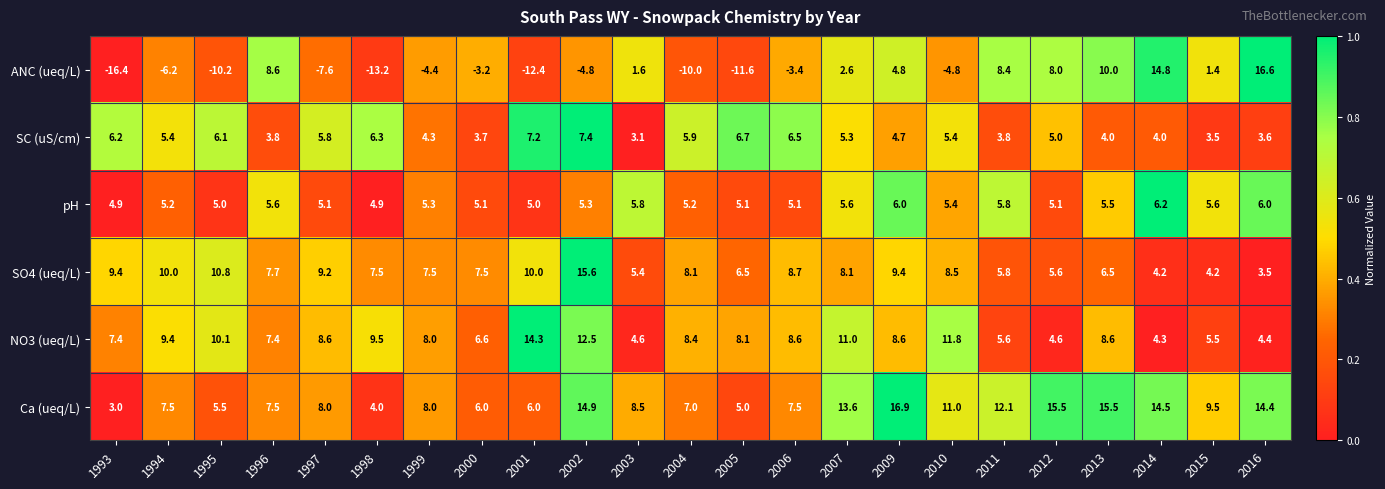

Which series has the widest spread of values?

ANC (ueq/L)